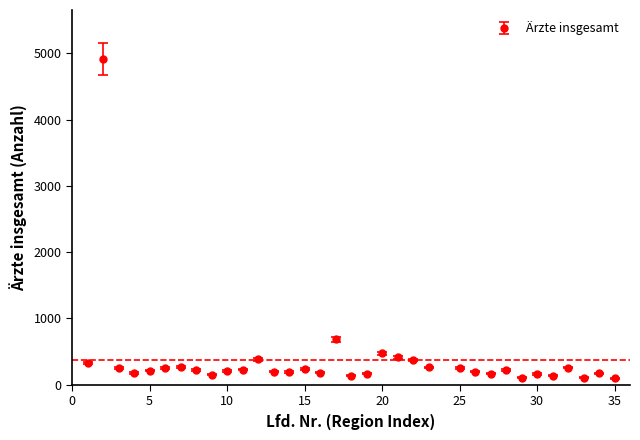

What is the value of the 24th point from the left?

249